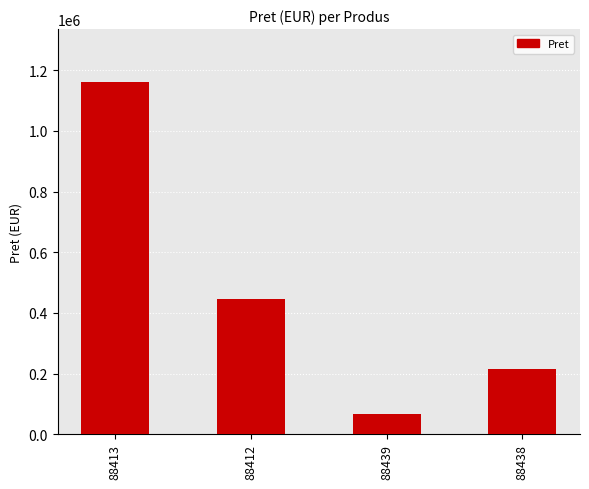

What is the average value?

472319.2